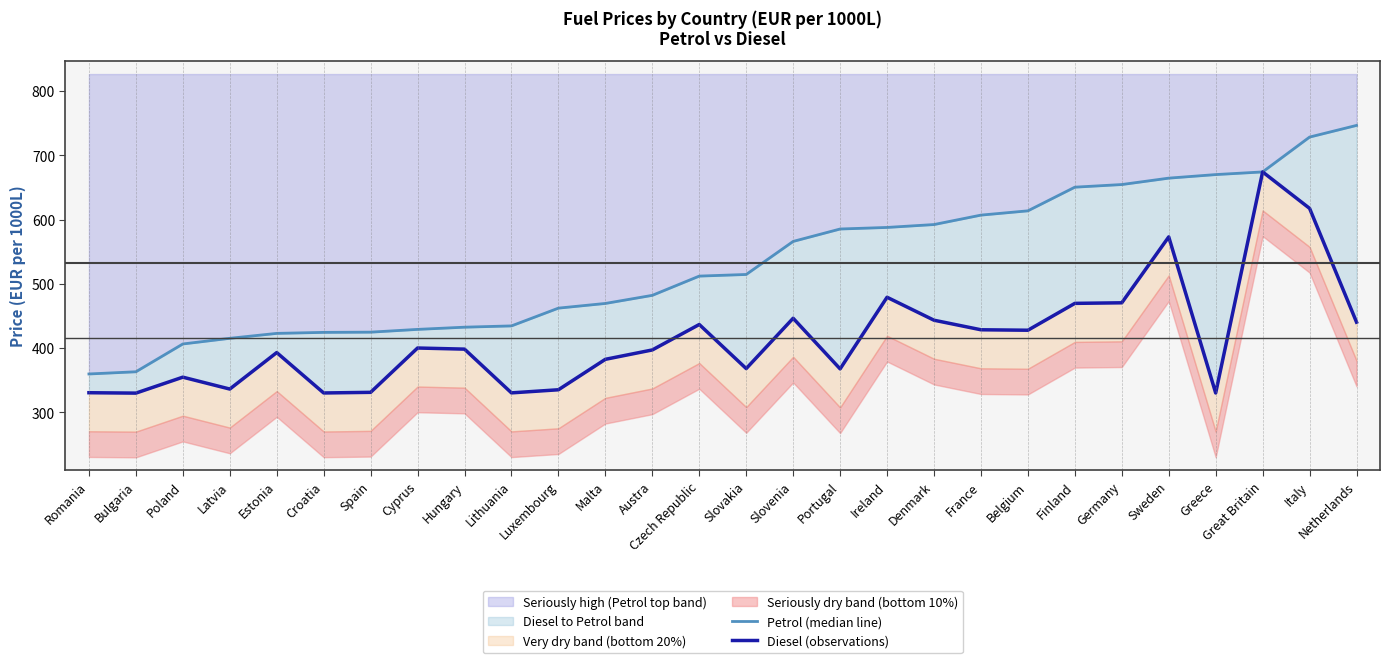

At Greece, list the series in order from largest to smallest.

Petrol (median line), Diesel (observations)